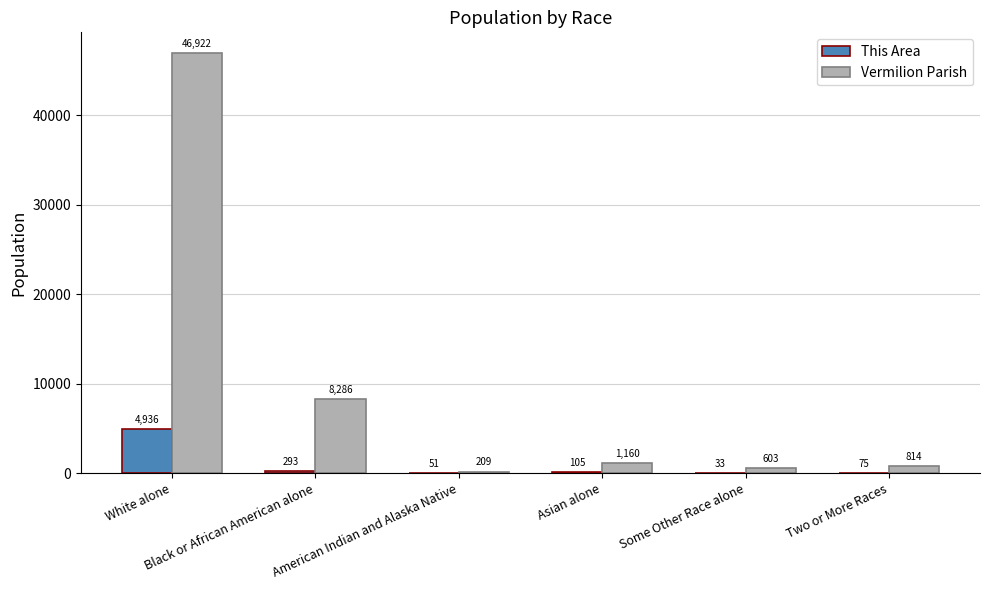

What is the total value across all series at Black or African American alone?

8579